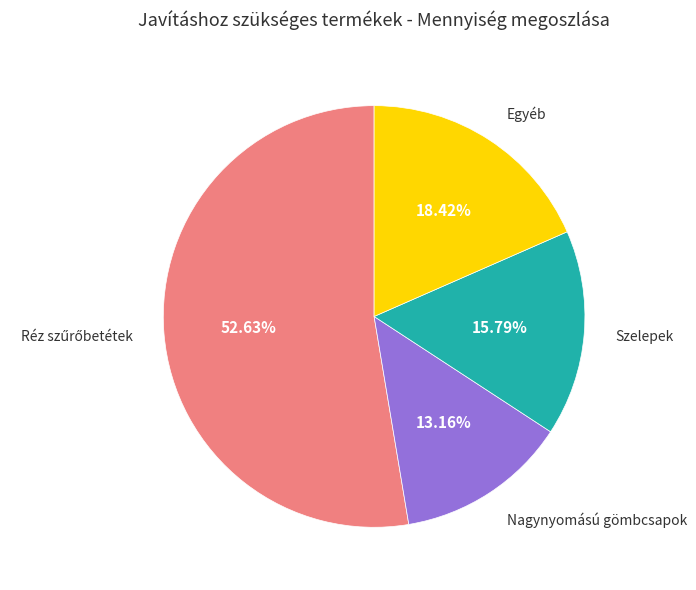

Is there a majority slice in this chart?

Yes